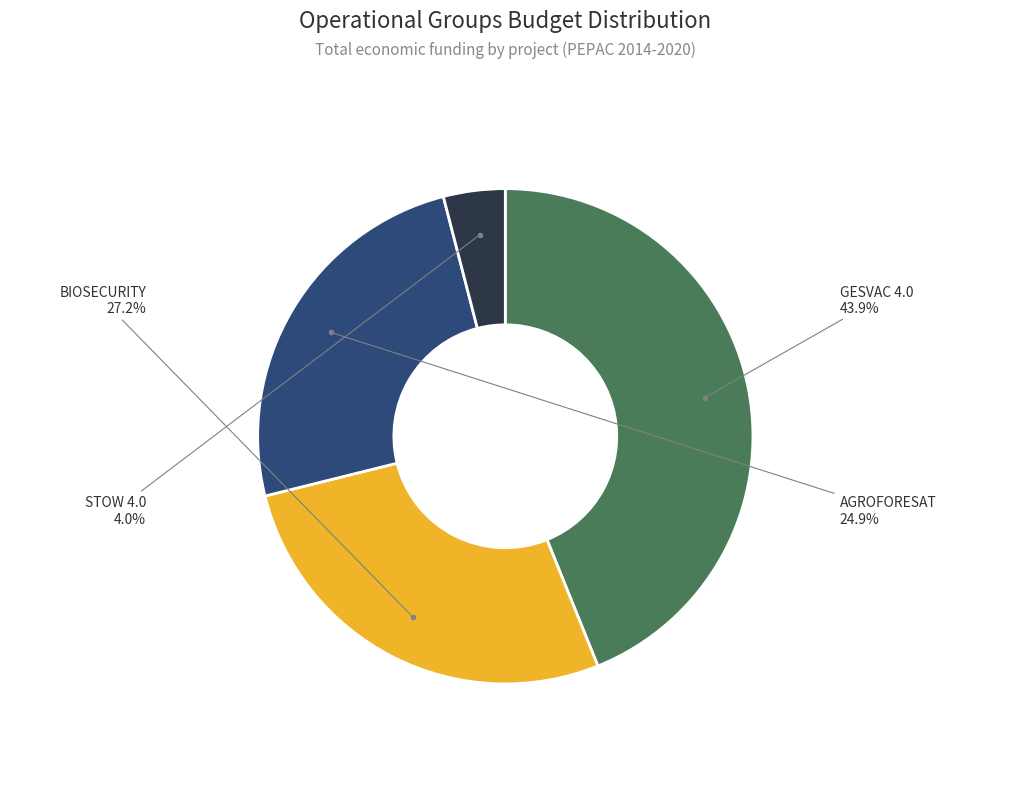

Is there any slice that represents more than half of the pie?

No